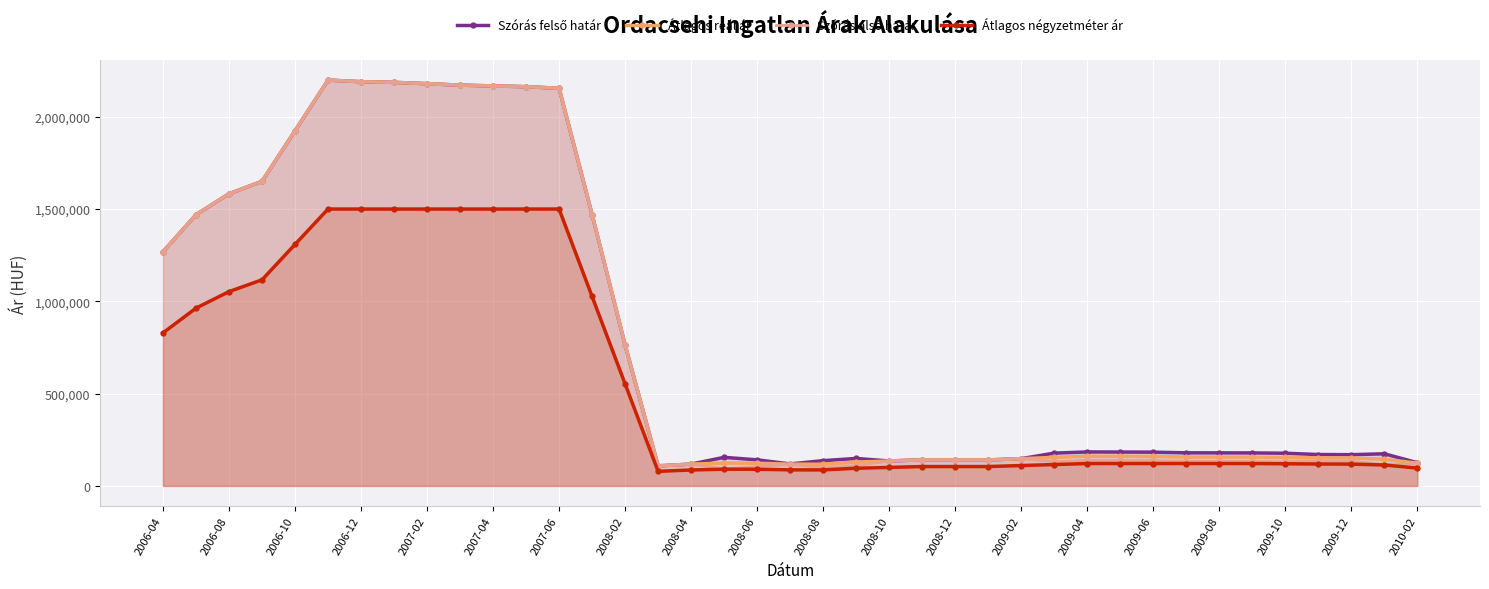

Which series has the largest total across all categories?

Szórás felső határ